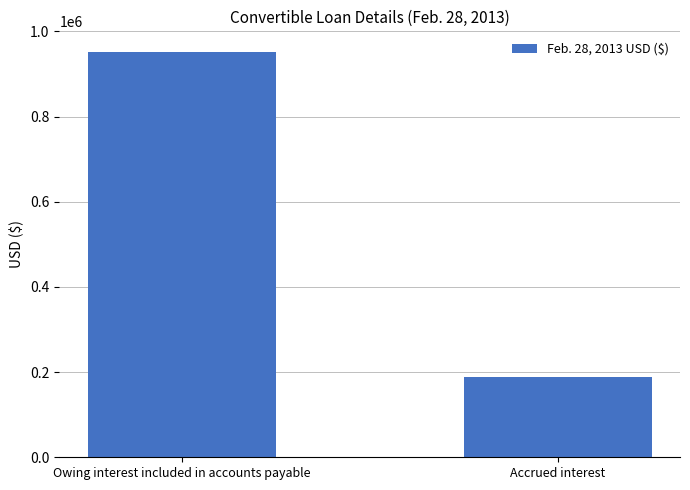

The value at Accrued interest is 188482. True or false?

True